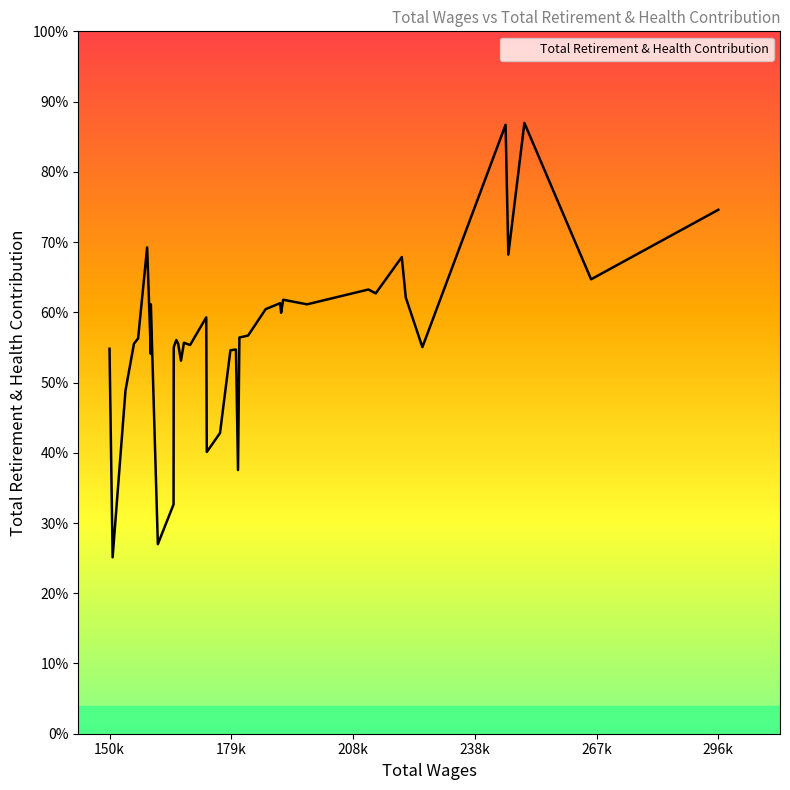

How many points are higher than both their immediate neighbors (excluding endpoints)?

11